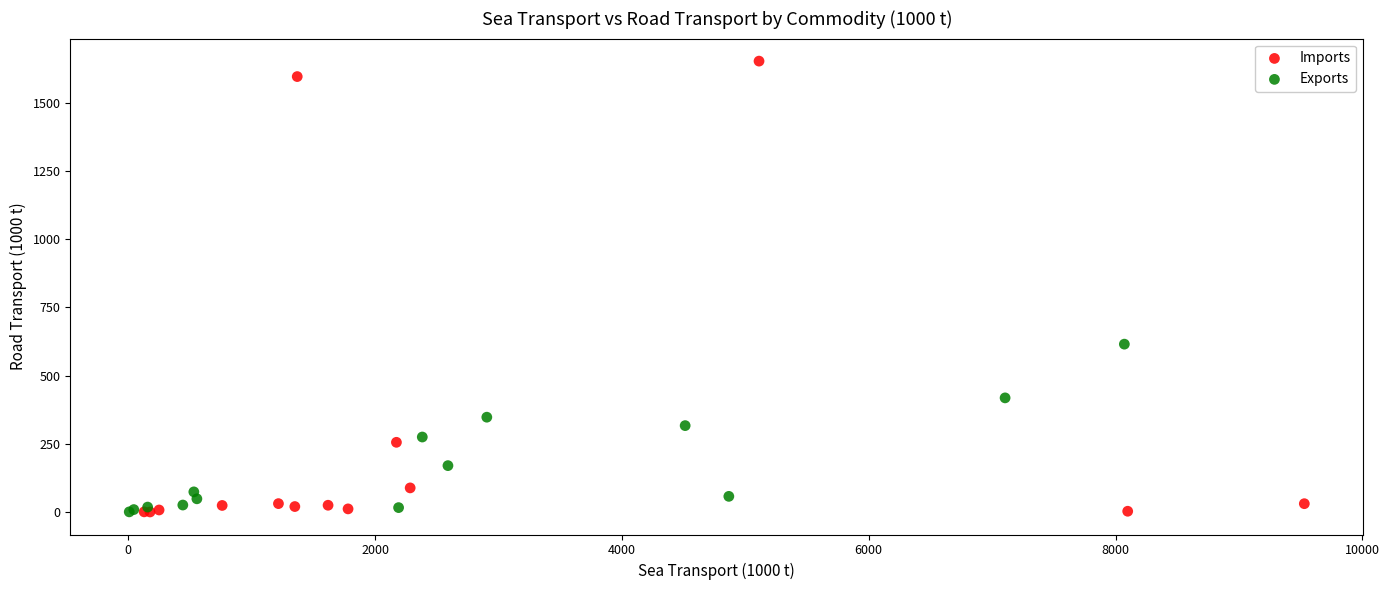

What are all the series names shown in the legend?

Imports, Exports